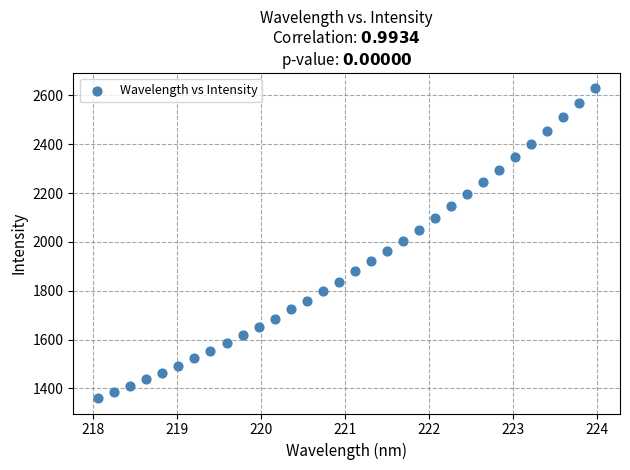

What is the range of Y values (max minus min)?

1267.6